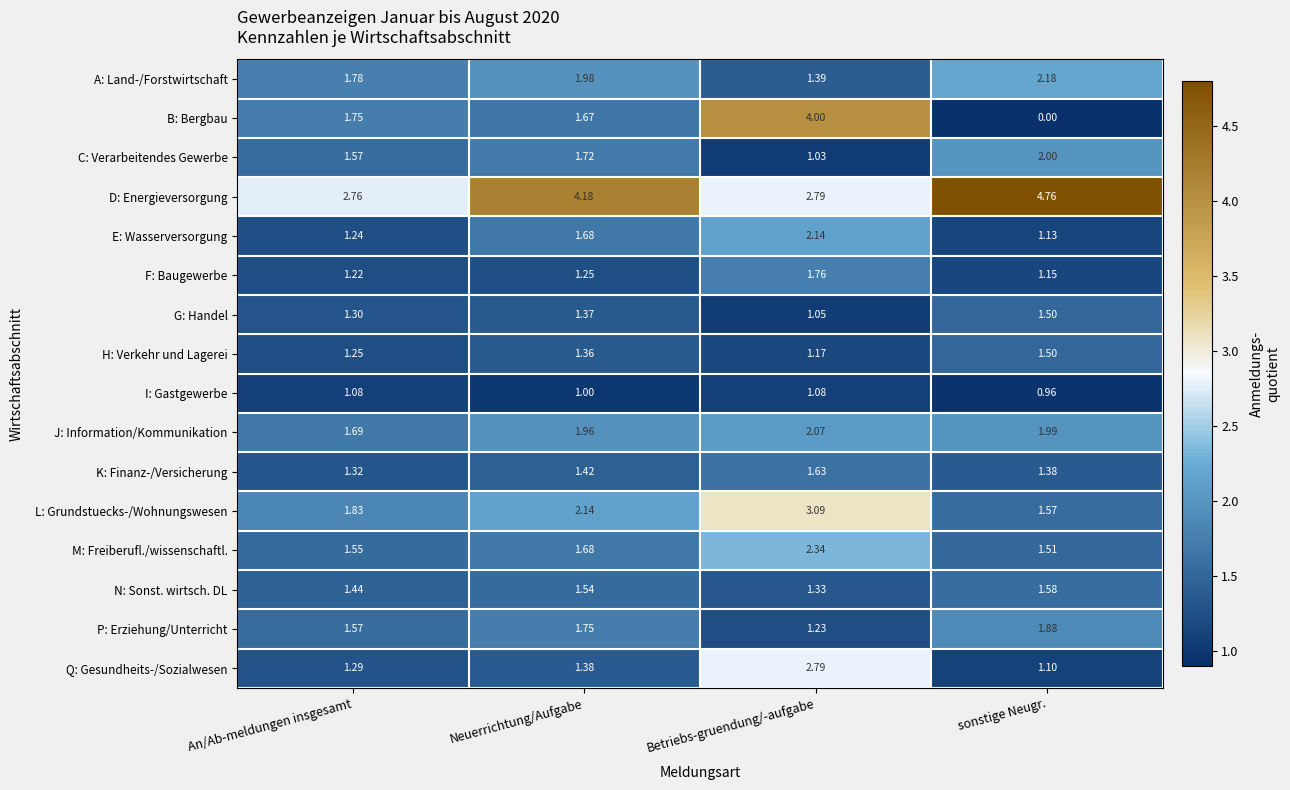

Where is A: Land-/Forstwirtschaft nearest to the value 1?

Betriebs-gruendung/-aufgabe